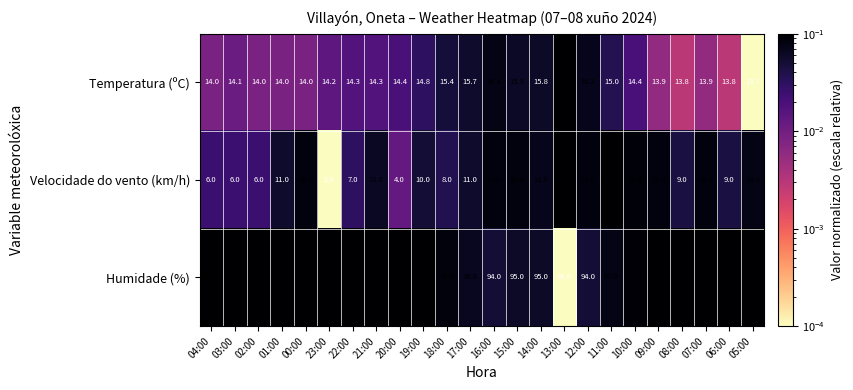

Rank the series by their maximum value, from lowest to highest.

Temperatura (ºC), Velocidade do vento (km/h), Humidade (%)